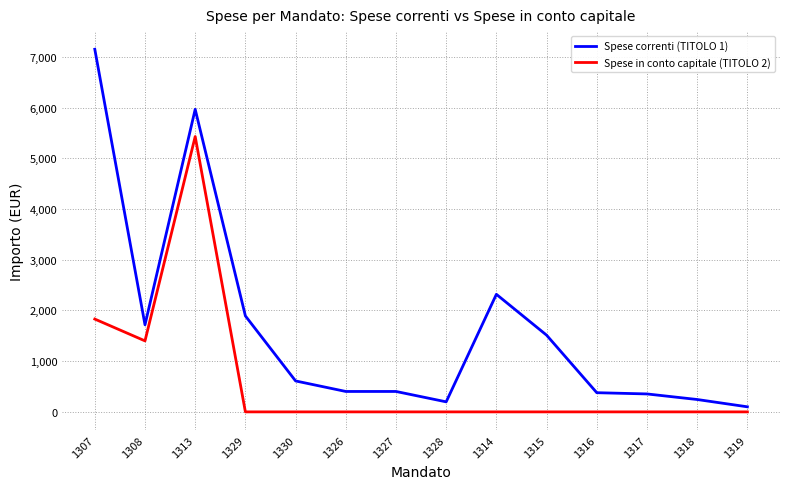

What is the maximum value shown in the chart?

7150.4